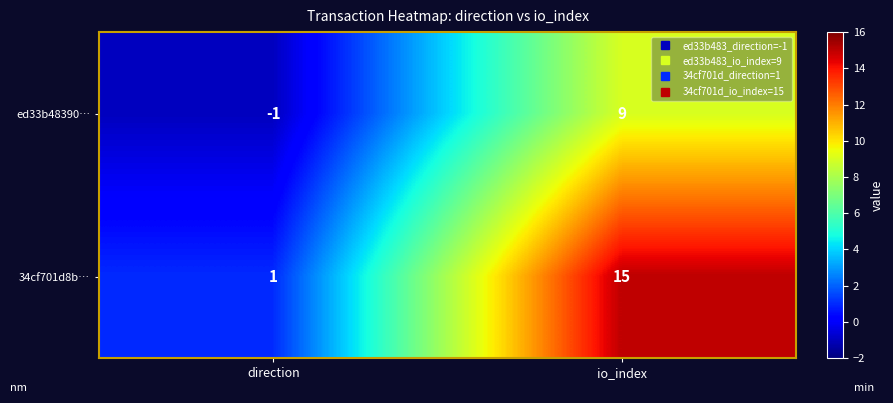

What is the approximate value of ed33b48390… at io_index, to the nearest 5?

10